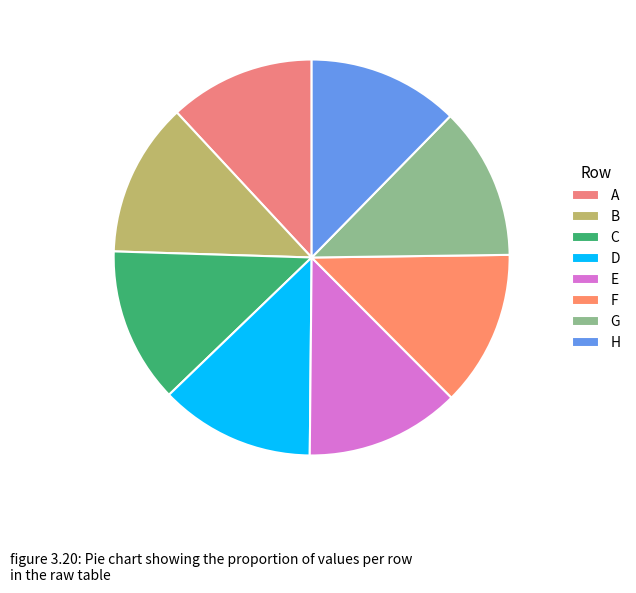

Which category has the biggest portion of the pie?

F